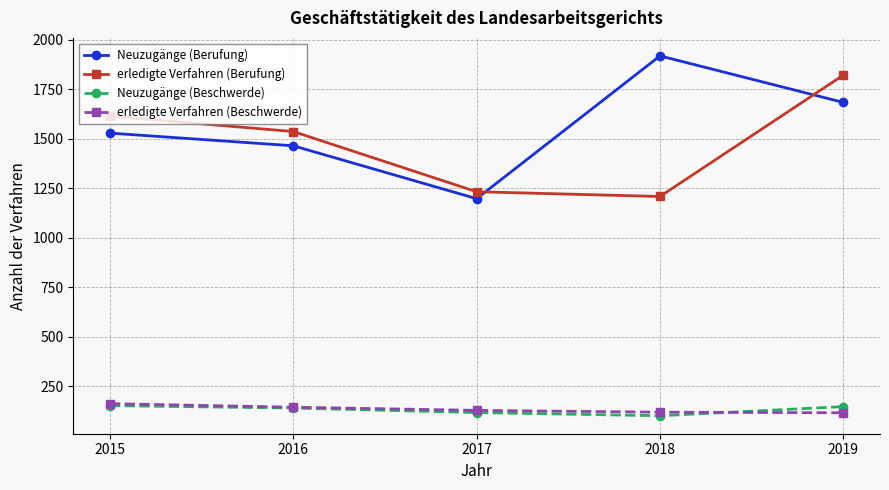

True or false: Neuzugänge (Beschwerde) and erledigte Verfahren (Berufung) intersect in this chart.

False